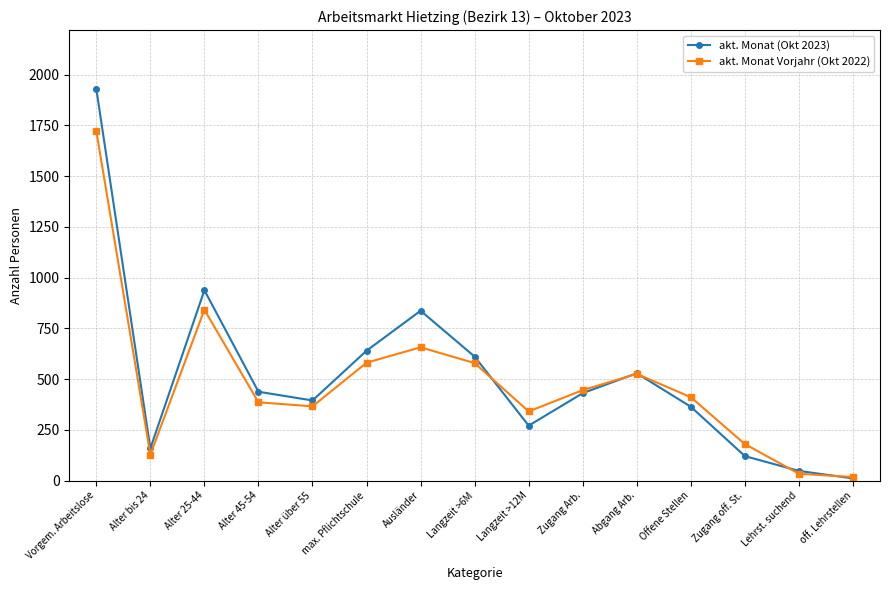

Is it true that akt. Monat Vorjahr (Okt 2022) equals 366 at Alter über 55?

True